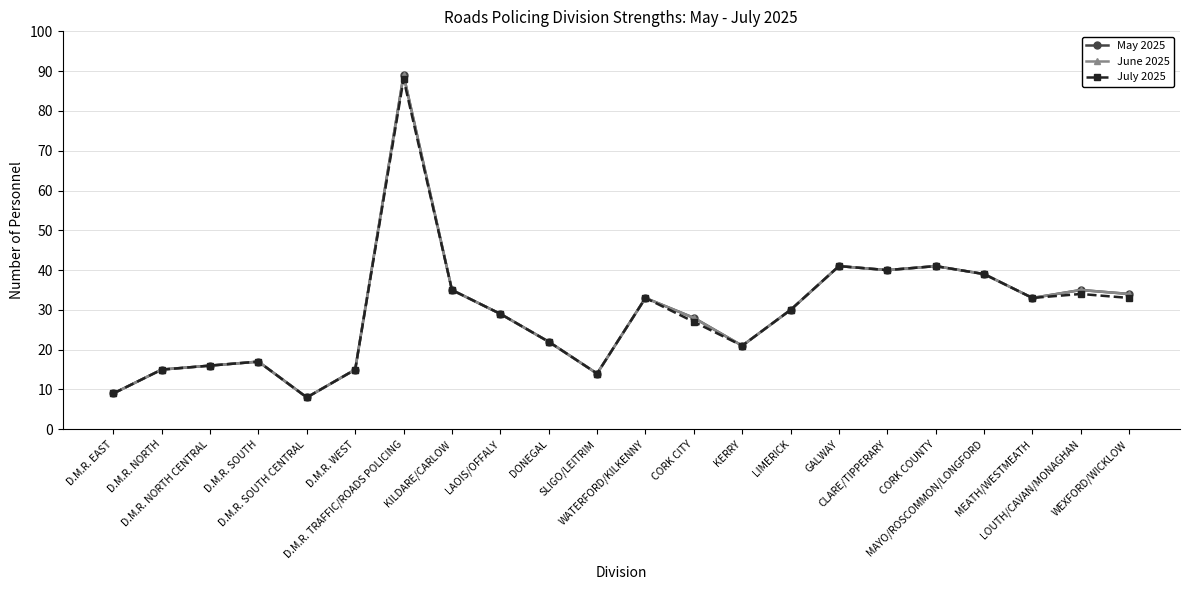

Is this an area chart (filled region under the line)?

No